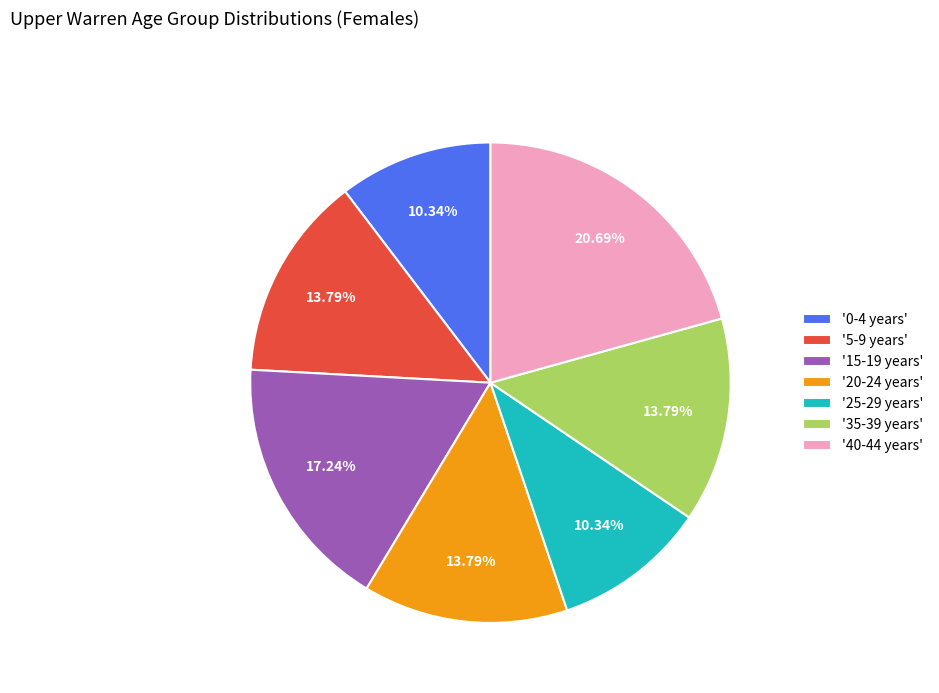

Is there a majority slice in this chart?

No